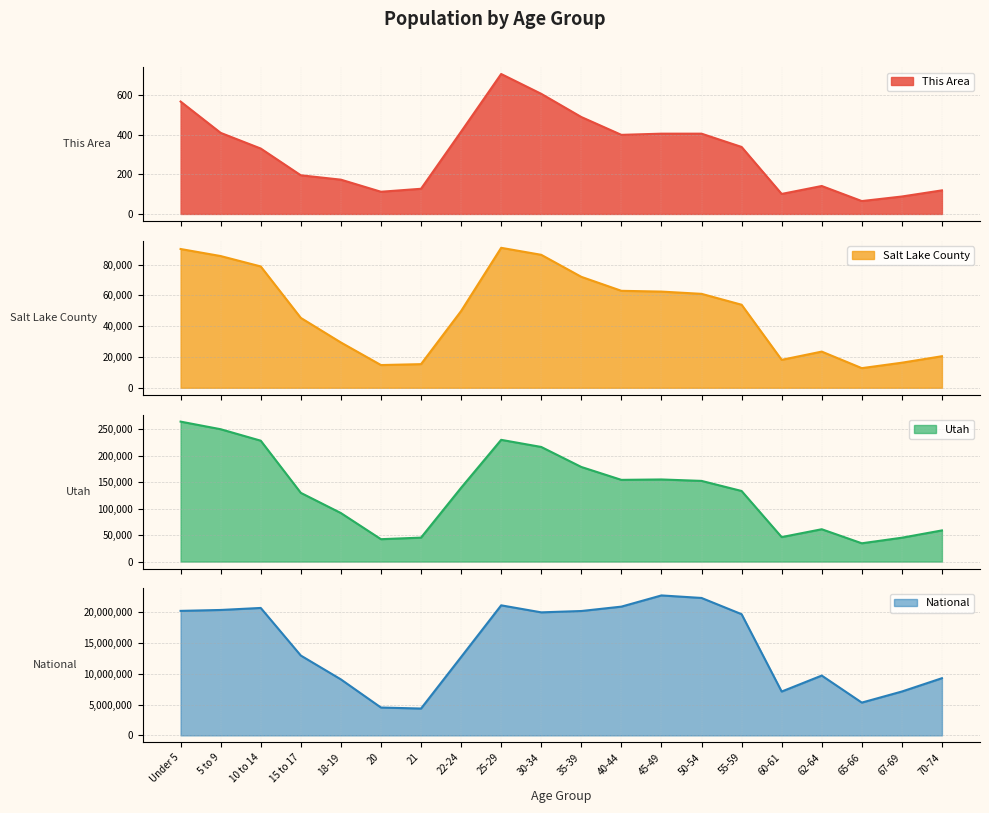

What position from the left is 20?

6